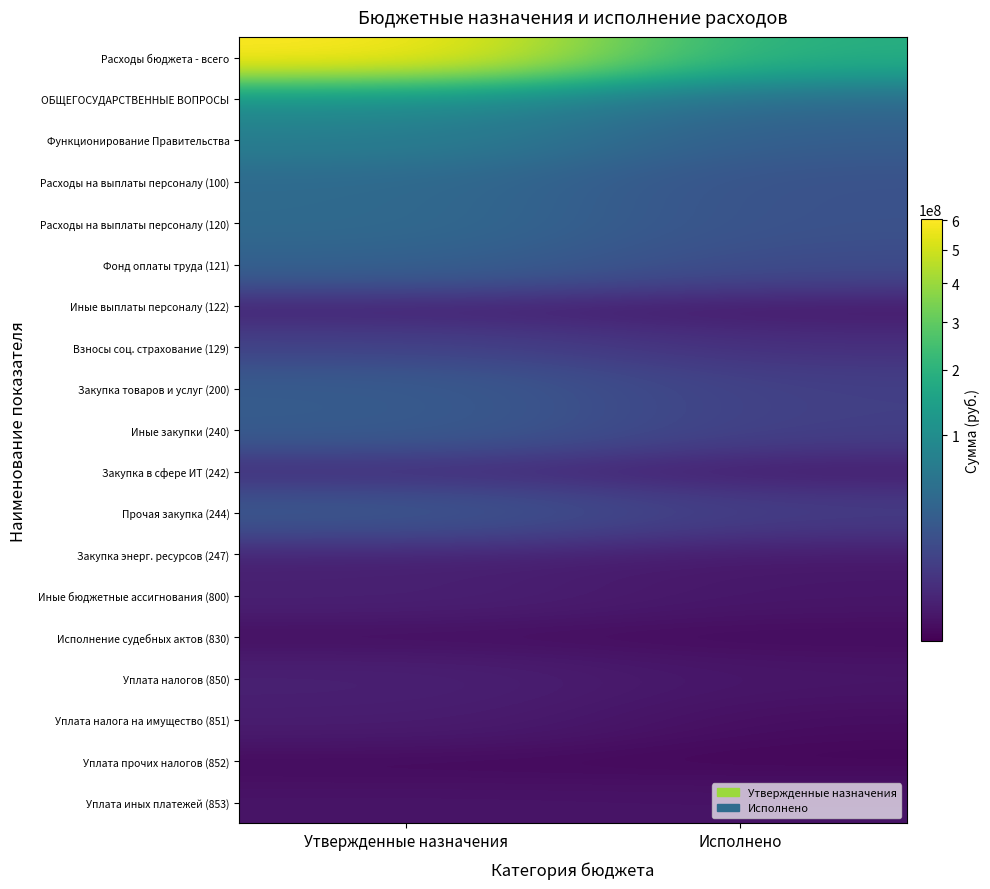

Between Утвержденные назначения and Исполнено, which is larger?

Утвержденные назначения